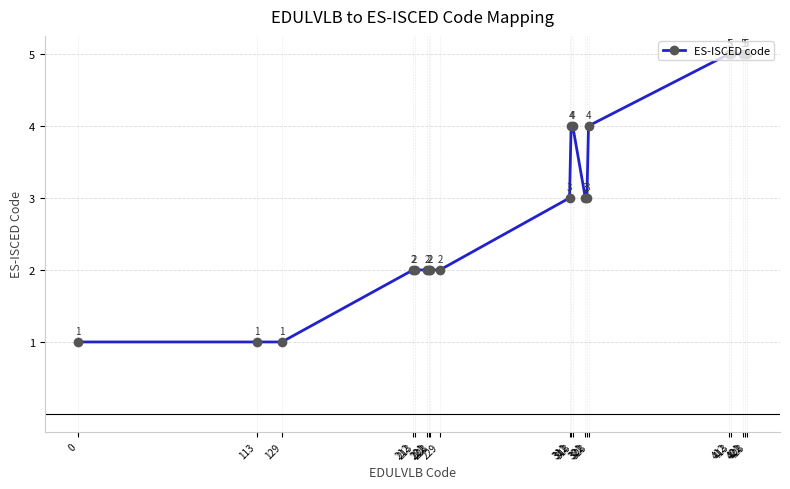

What is the difference between the maximum and minimum values?

4